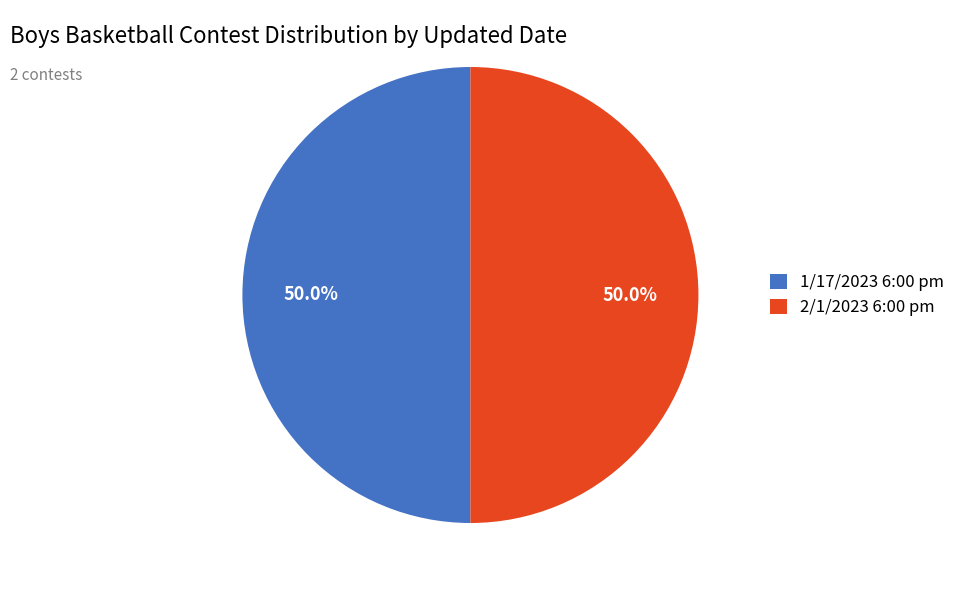

To the nearest percent, what is the combined percentage of 1/17/2023 6:00 pm and 2/1/2023 6:00 pm?

100%